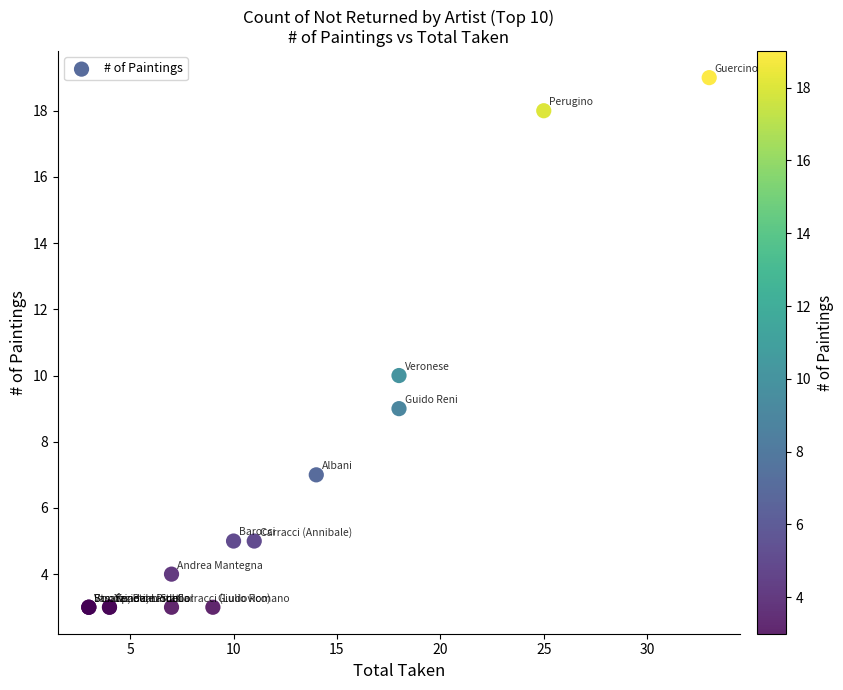

What Y value in the scatter plot is closest to 11?

10